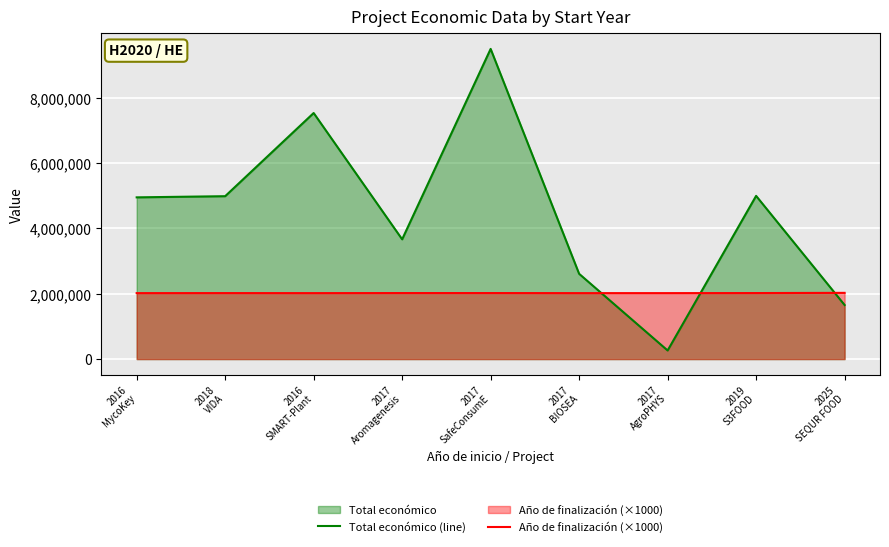

True or false: Año de finalización (×1000) and Total económico (line) cross at least once.

True